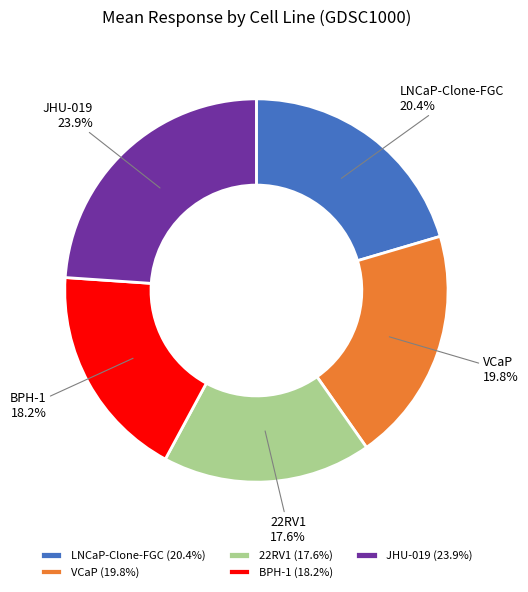

Is it true that BPH-1 is 30% of the pie?

False